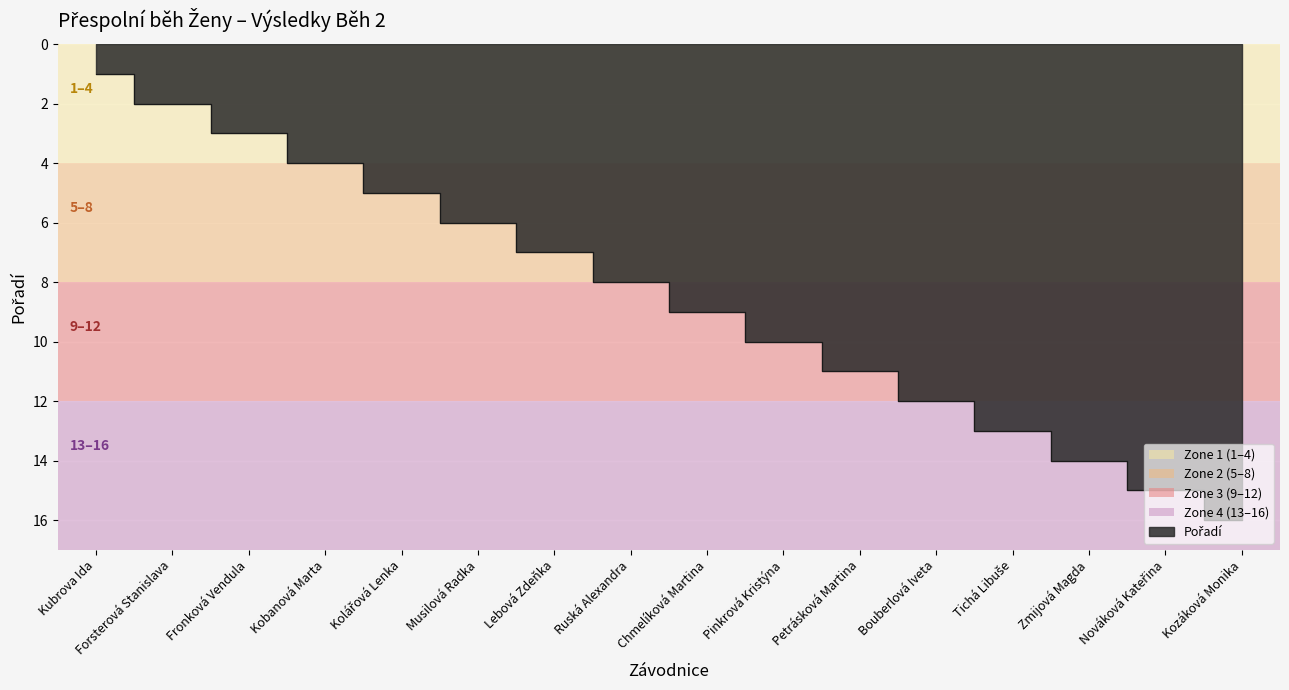

True or false: the data shows 15 at Nováková Kateřina.

True